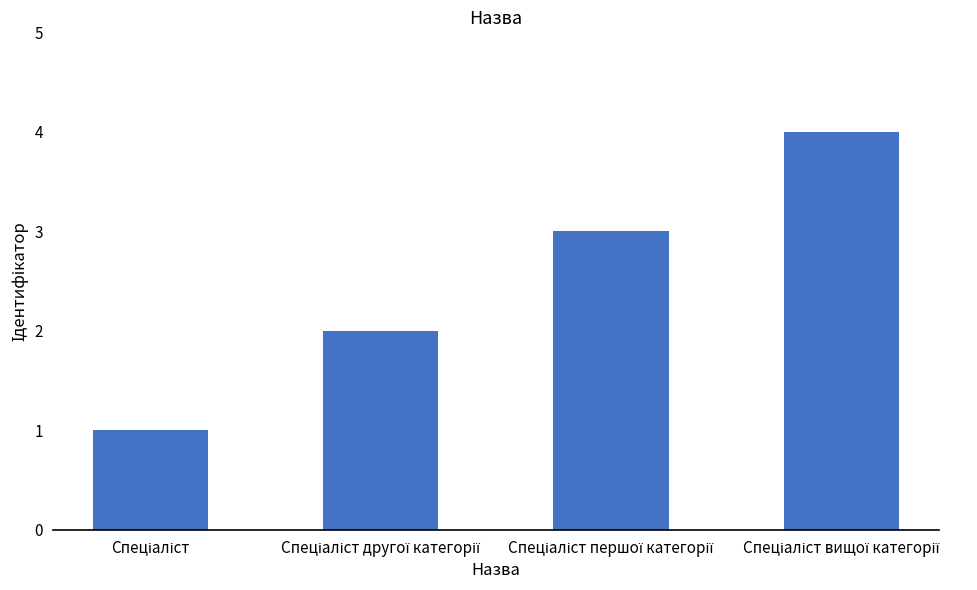

Count the values in the range 2 to 4.

3